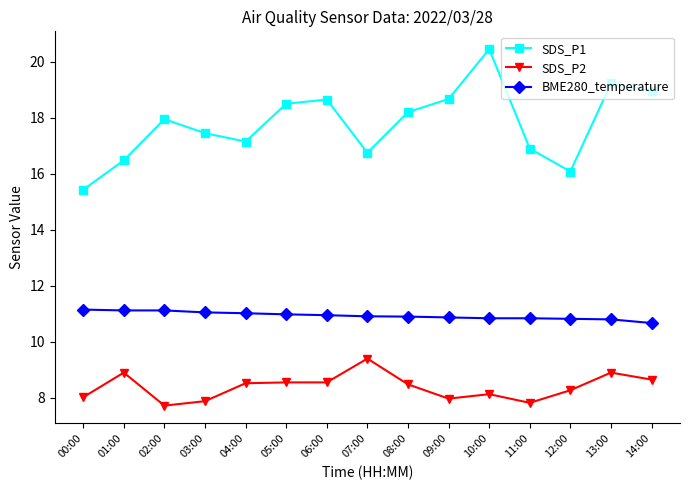

What is the label of the 10th point from the right?

05:00